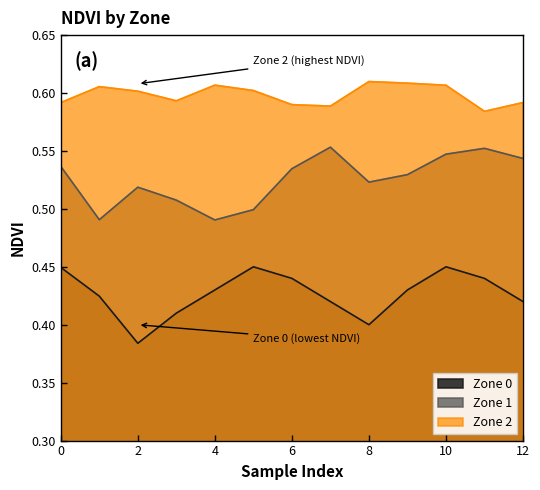

Is the value of Zone 2 at 11 greater than the value of Zone 1 at 3?

Yes